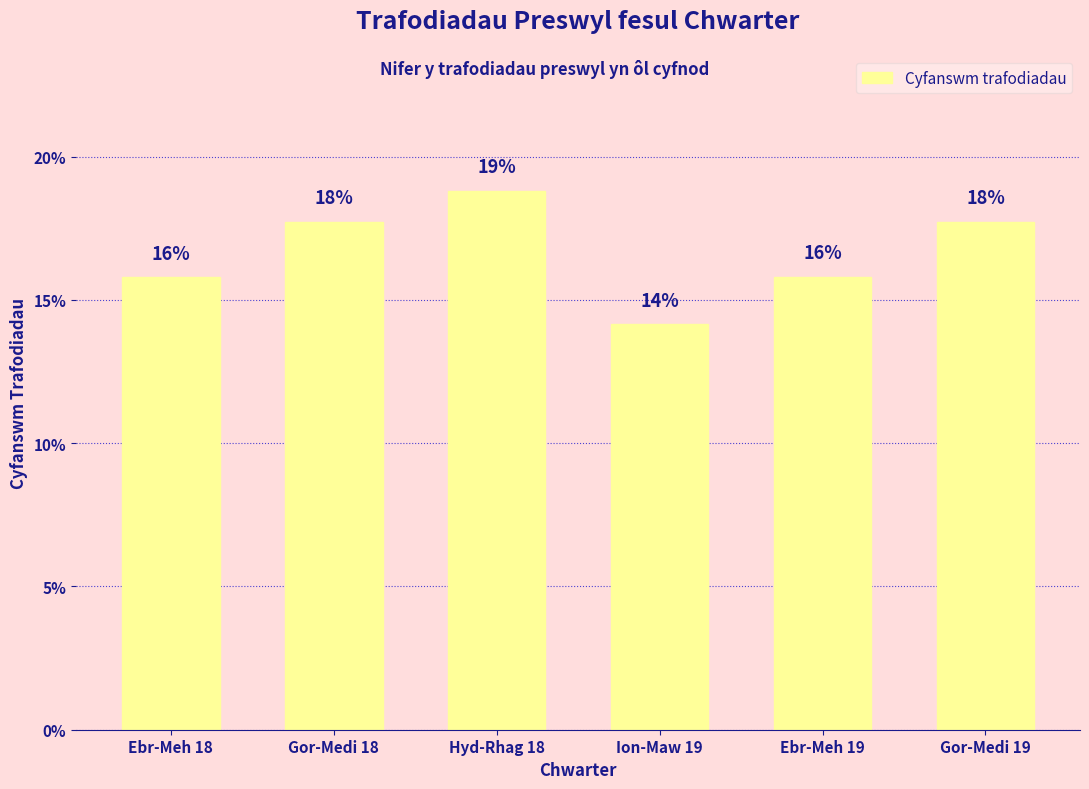

How many bars are there in total?

6